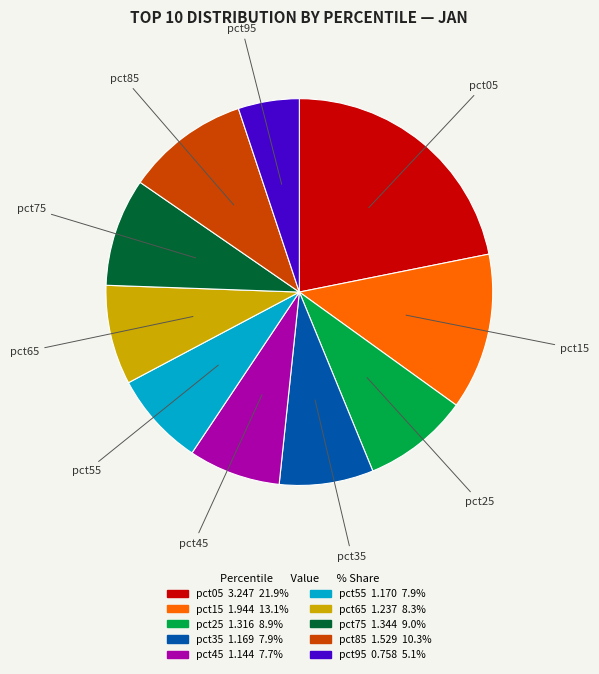

What is the ratio of the value at pct75 to the value at pct45?

1.2